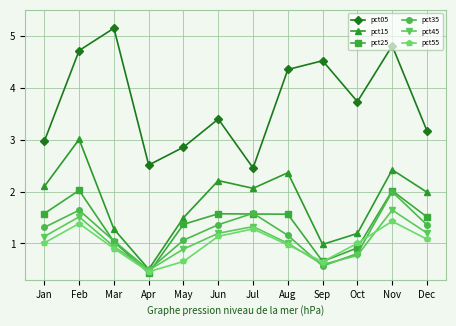

True or false: pct15 has a value of 4.2 at Aug.

False